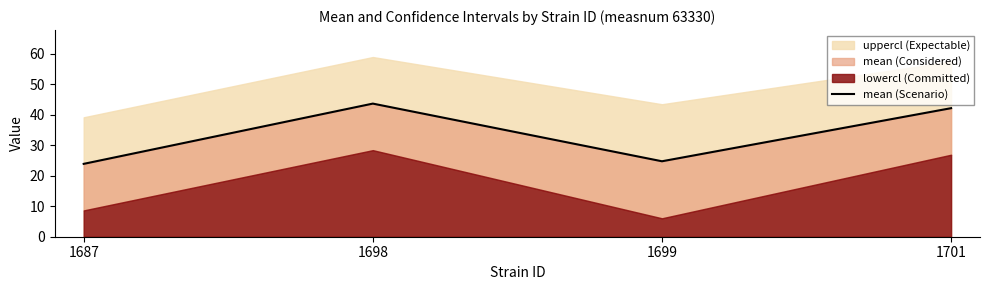

At which category does the data reach its first local valley?

1699